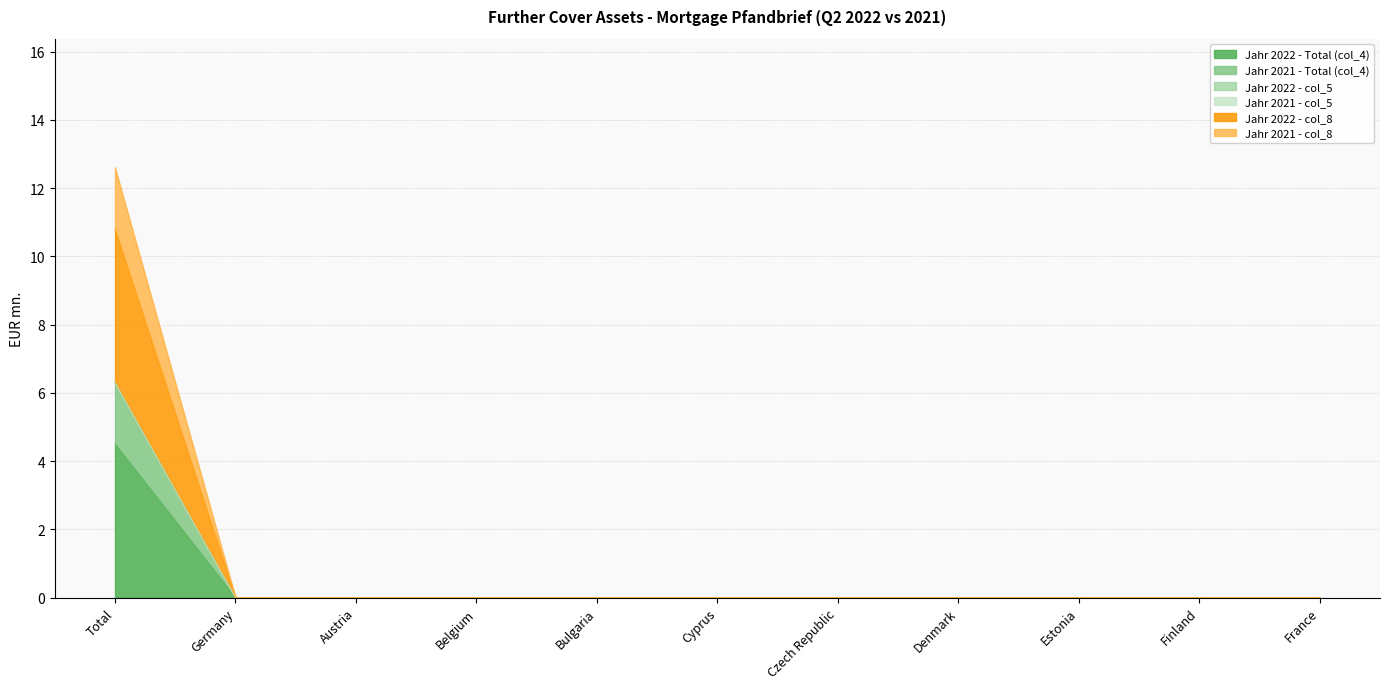

How many data points in Jahr 2022 - col_8 are above 0?

1